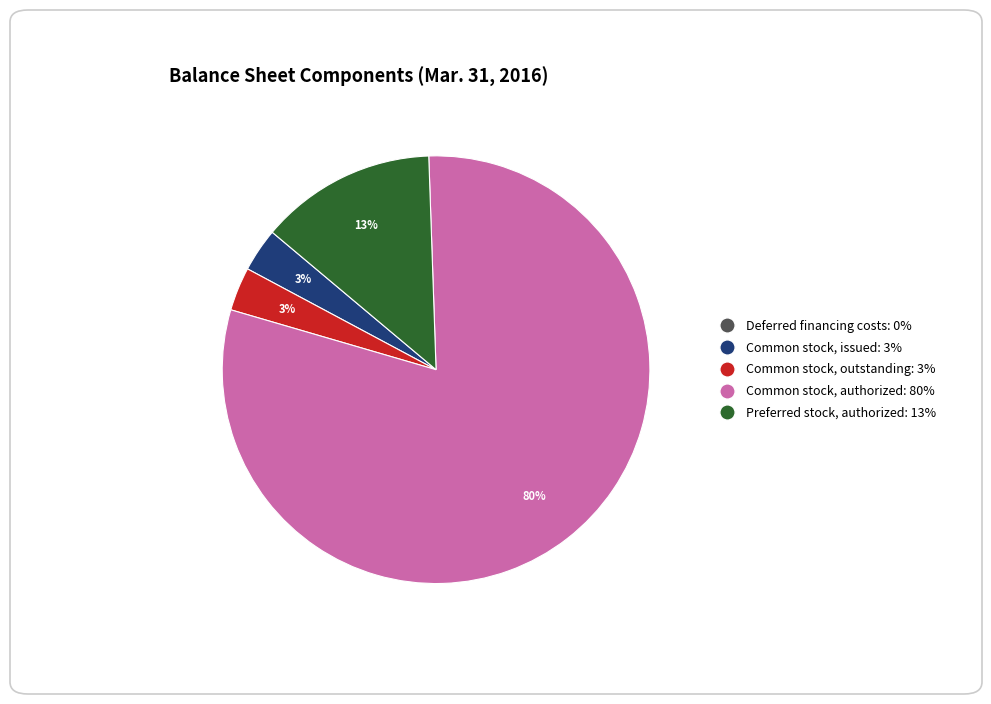

Do Preferred stock, authorized: 13% and Common stock, authorized: 80% together represent more than half of the pie?

Yes